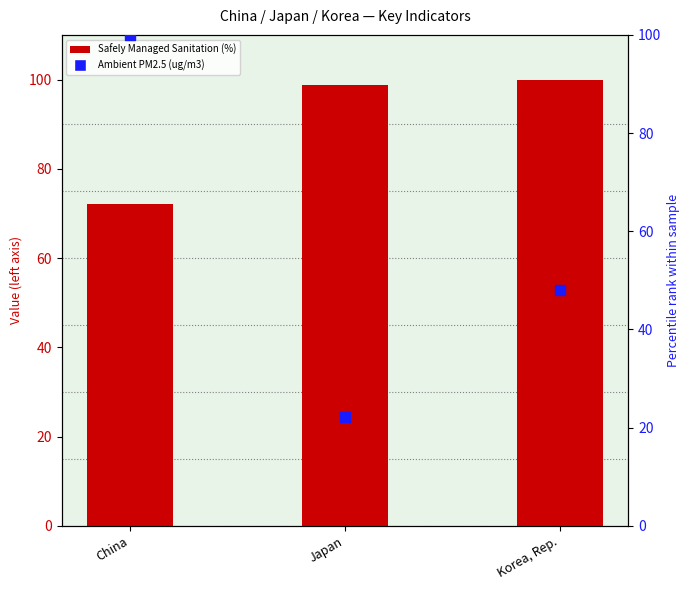

Which series reaches the minimum Y coordinate?

Ambient PM2.5 (ug/m3)